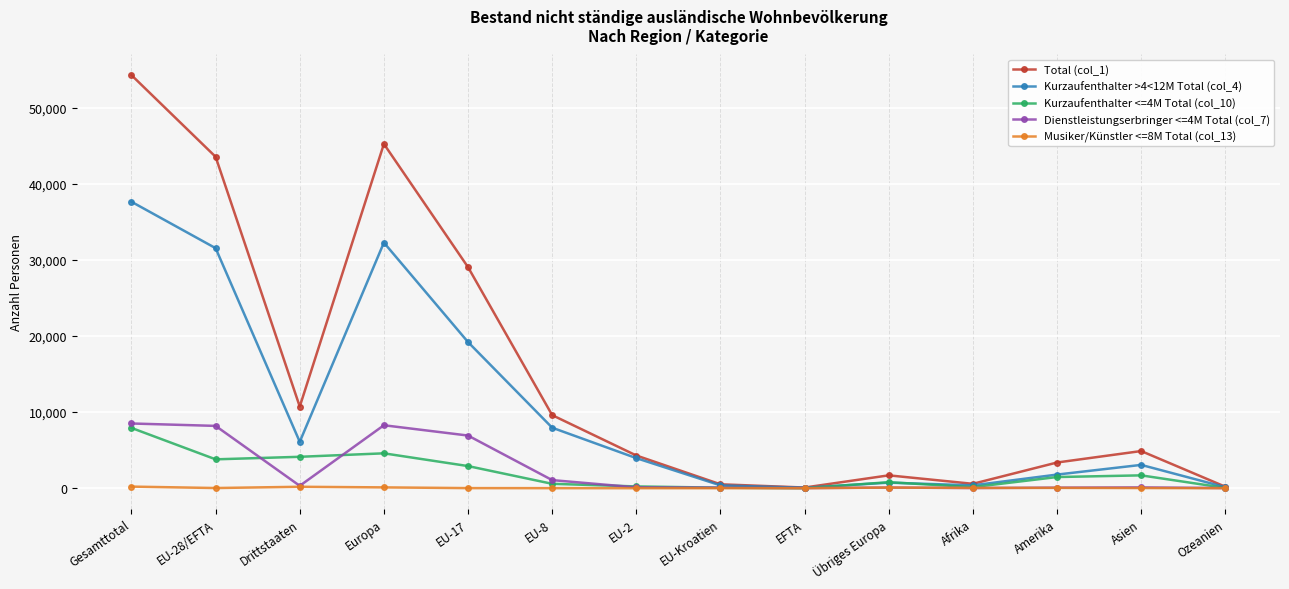

Which series has the widest spread of values?

Total (col_1)